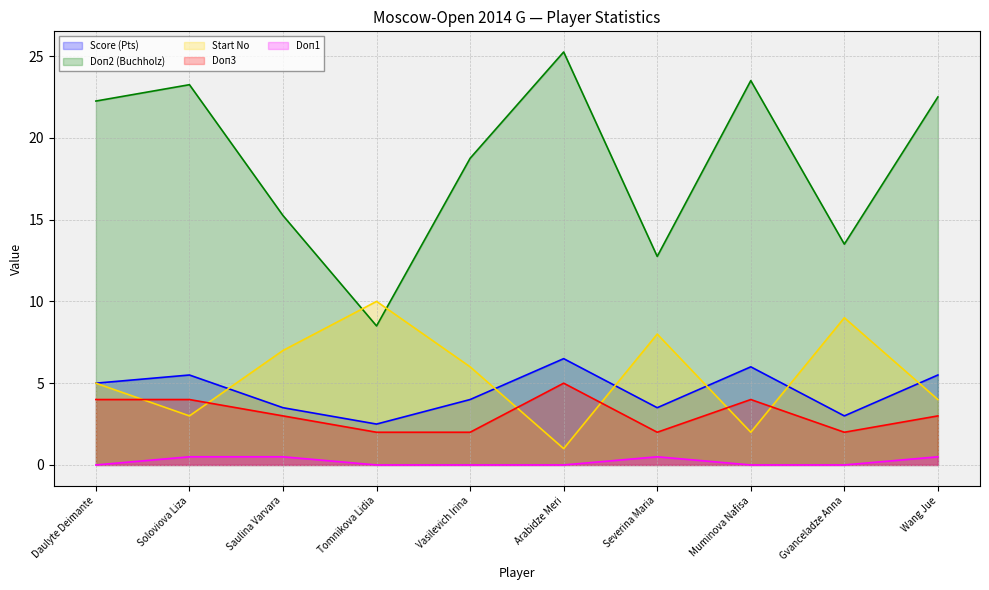

Reading left to right, transcribe all the data shown in this chart.

Score (Pts): 5.0	5.5	3.5	2.5	4.0	6.5	3.5	6.0	3.0	5.5
Doп2 (Buchholz): 22.2	23.2	15.2	8.5	18.8	25.2	12.8	23.5	13.5	22.5
Start No: 5.0	3.0	7.0	10.0	6.0	1.0	8.0	2.0	9.0	4.0
Doп3: 4.0	4.0	3.0	2.0	2.0	5.0	2.0	4.0	2.0	3.0
Doп1: 0.0	0.5	0.5	0.0	0.0	0.0	0.5	0.0	0.0	0.5